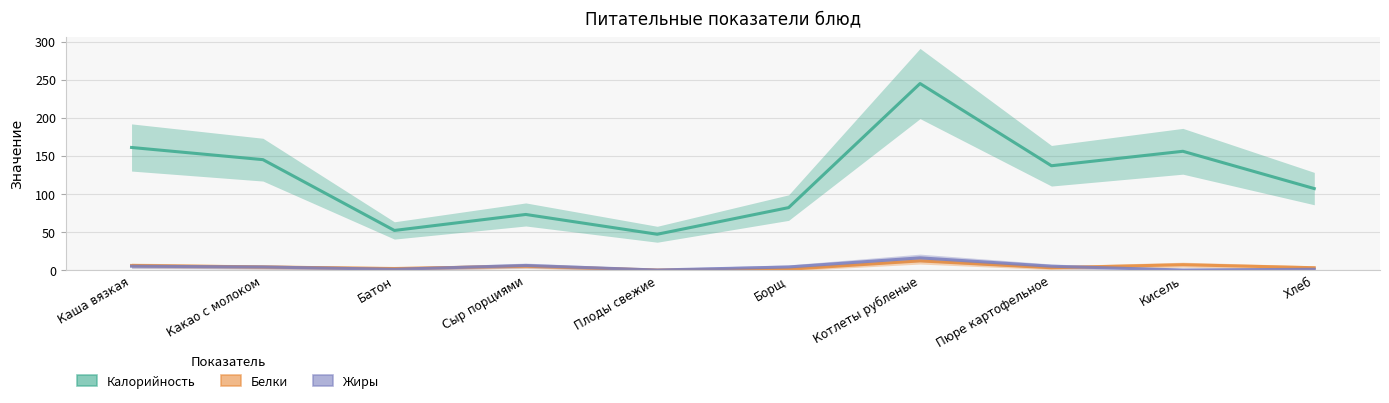

What is the value of the Калорийность point at the 1st from the left?

161